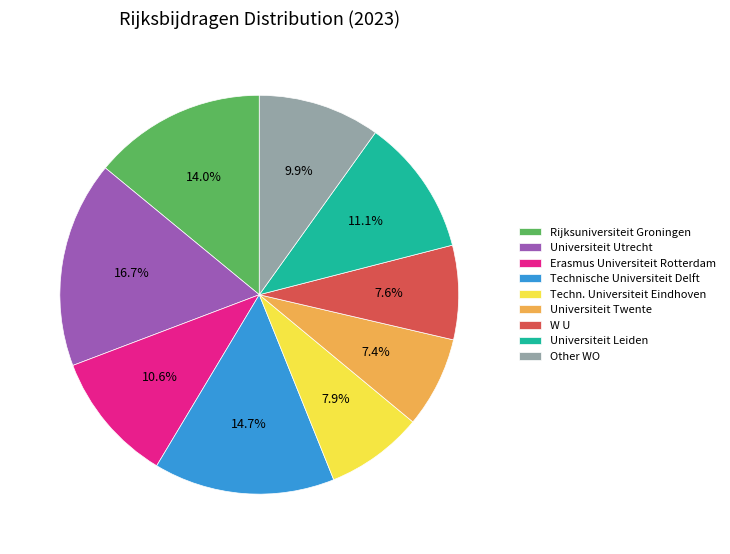

Approximately how many times larger is the value at Universiteit Leiden compared to Other WO?

1.1